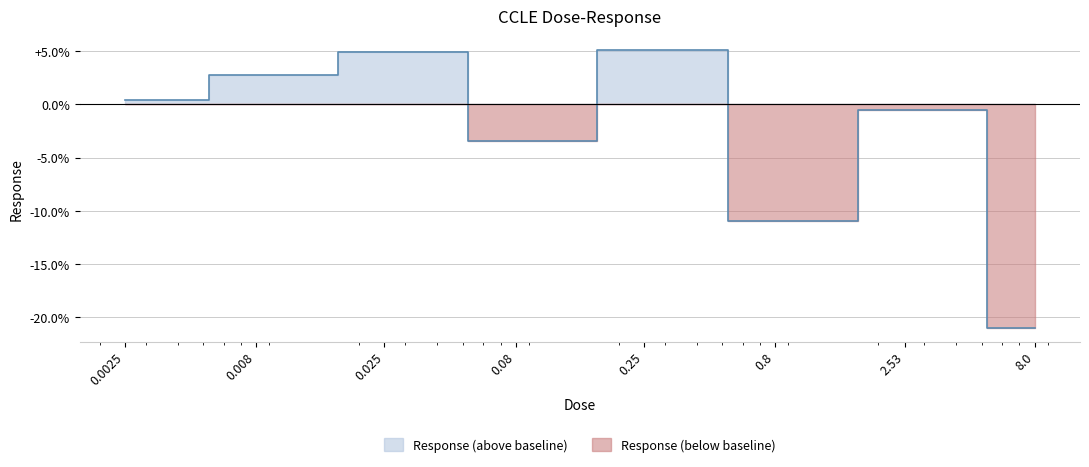

True or false: the data shows 89.0 at 0.8.

True